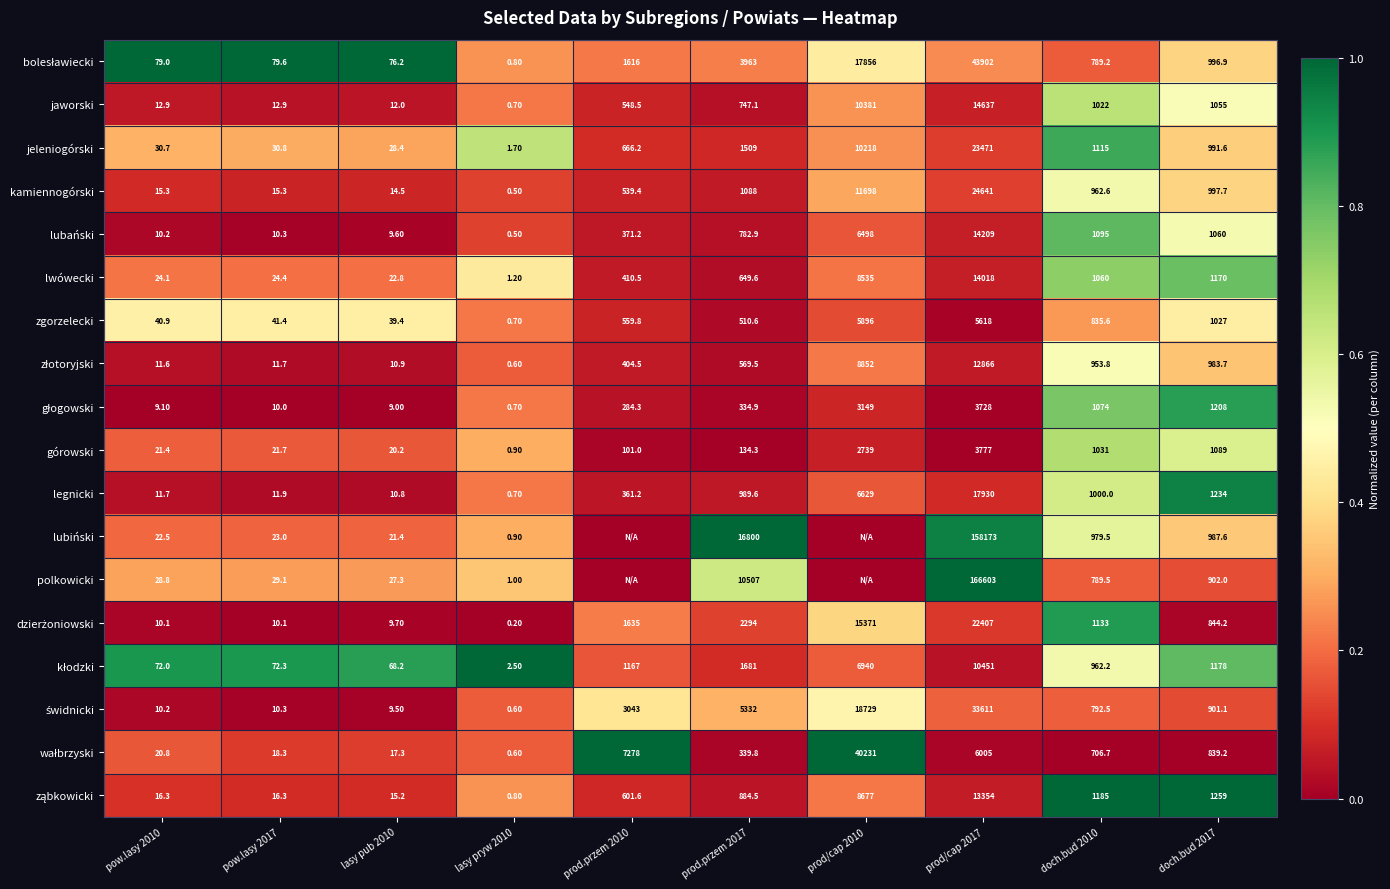

What is the total value across all series at doch.bud 2010?

17486.6